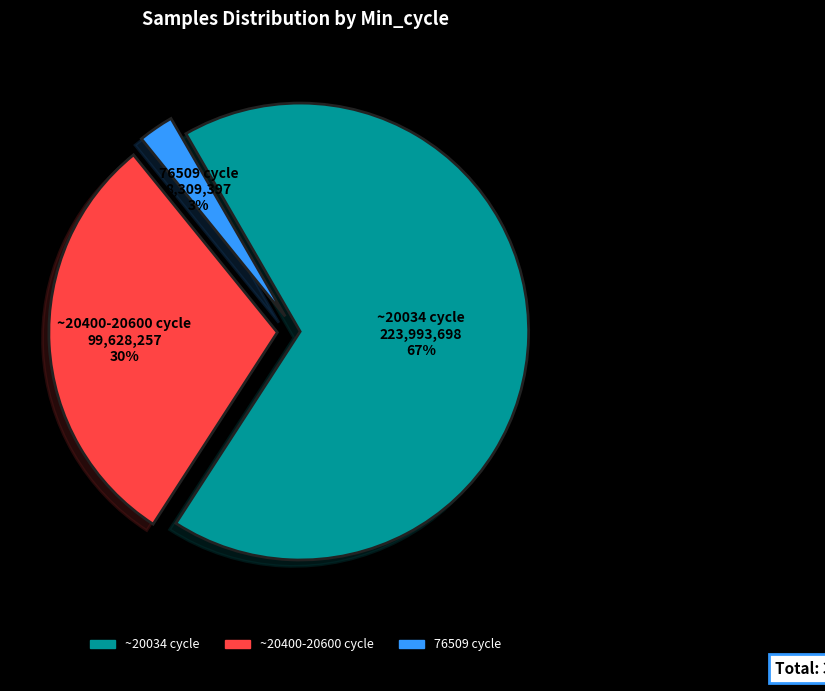

How many slices are in this pie chart?

3